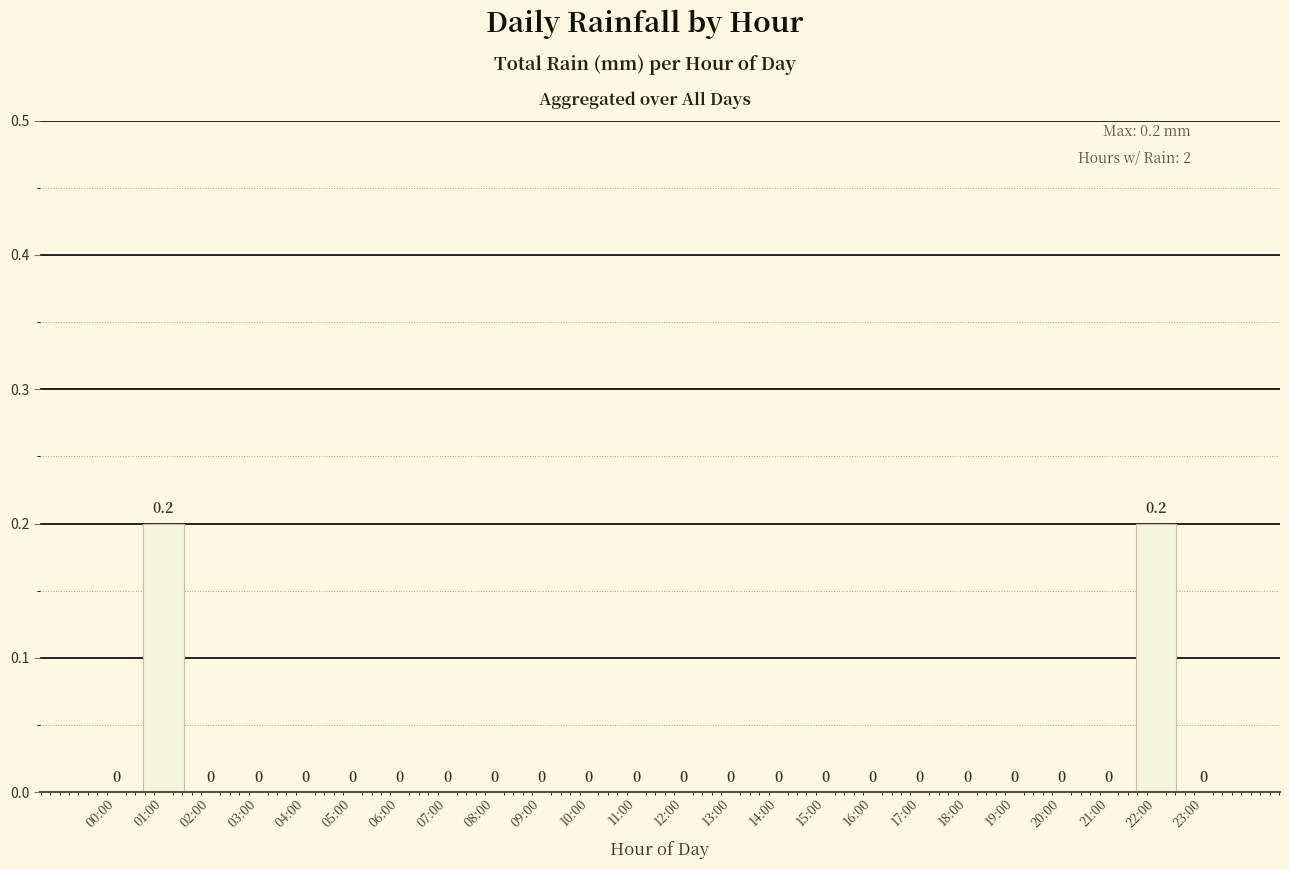

The value at 17:00 is 0.0. True or false?

True